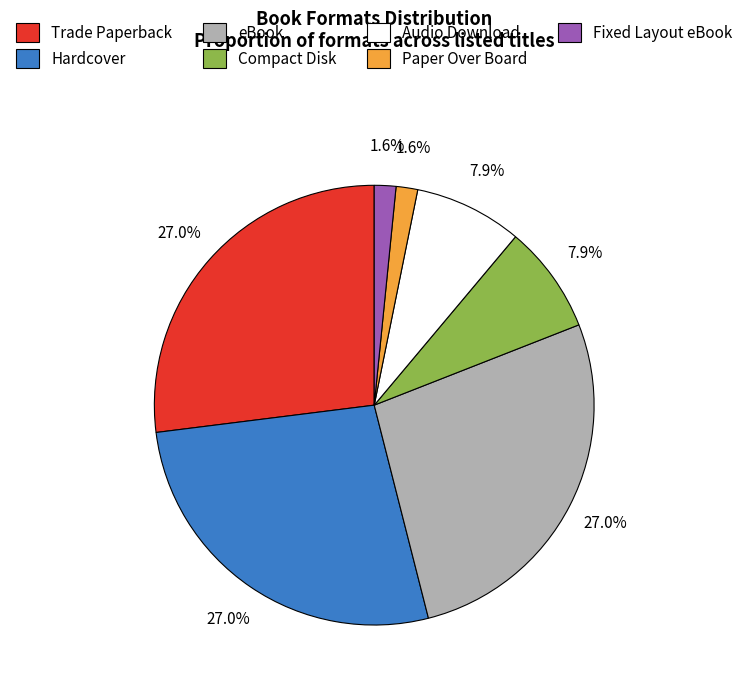

To the nearest percent, what portion does Audio Download represent?

8%